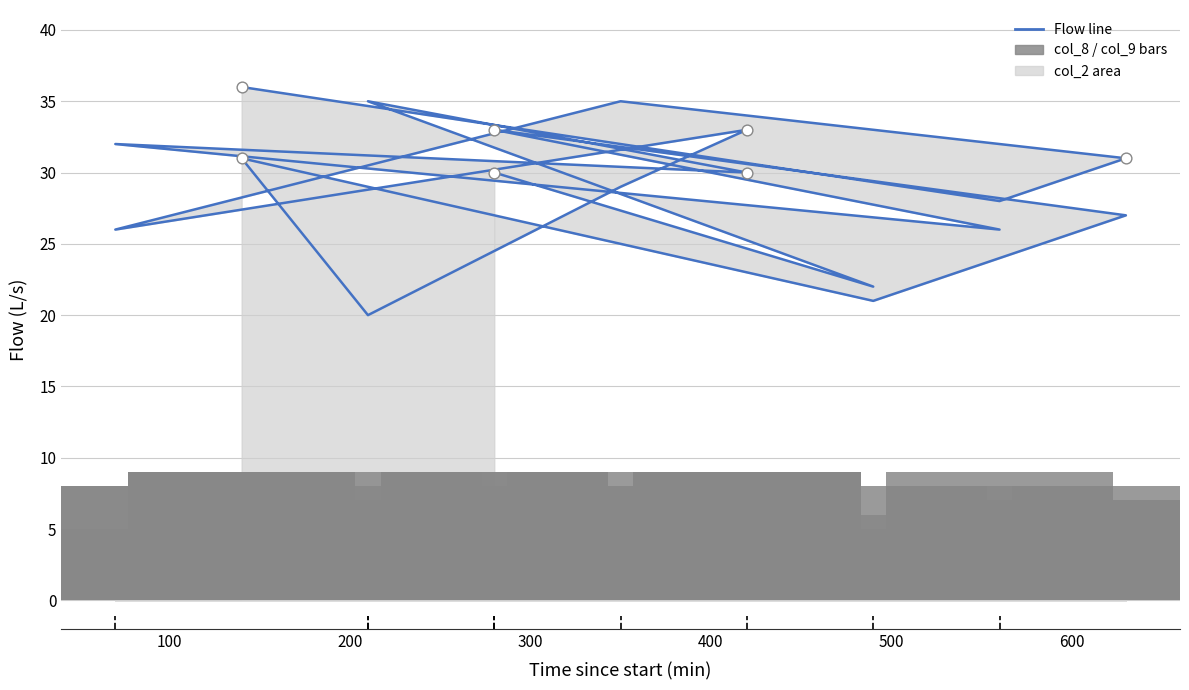

Is the value of col_8 at 200 greater than the value of col_9 at 13?

No